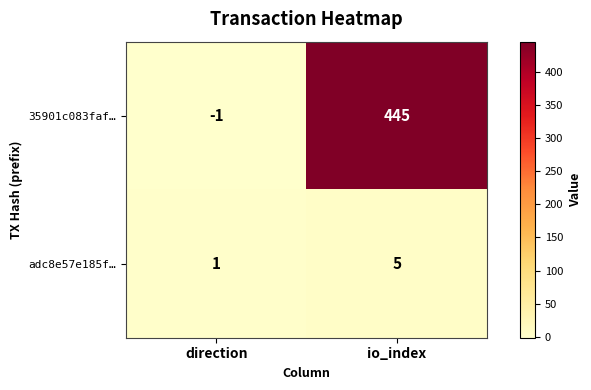

What is the difference between the highest and lowest values at io_index?

440